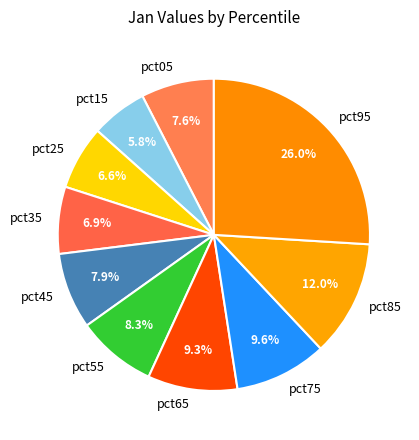

The pct75 slice represents 23% of the pie. True or false?

False